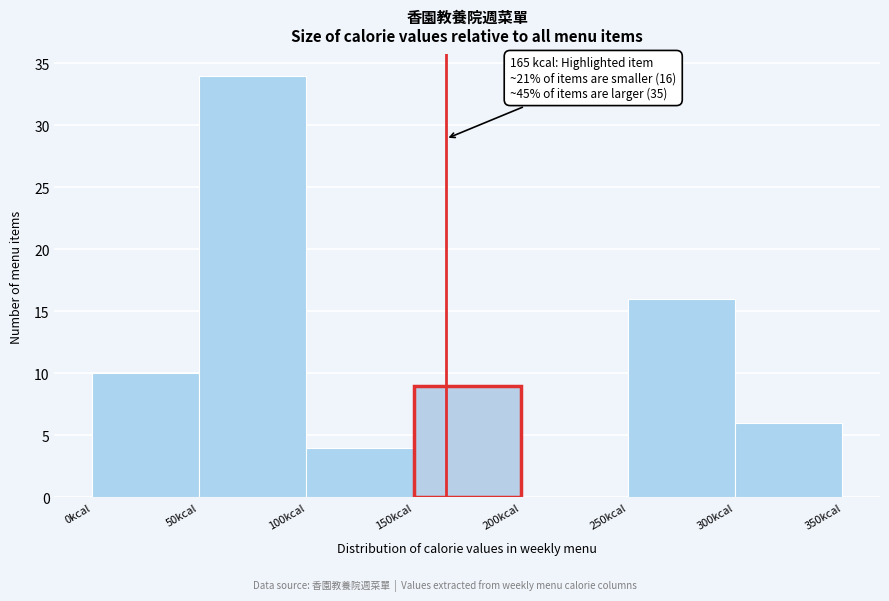

Which range on the x-axis has the tallest bar?

50 to 100